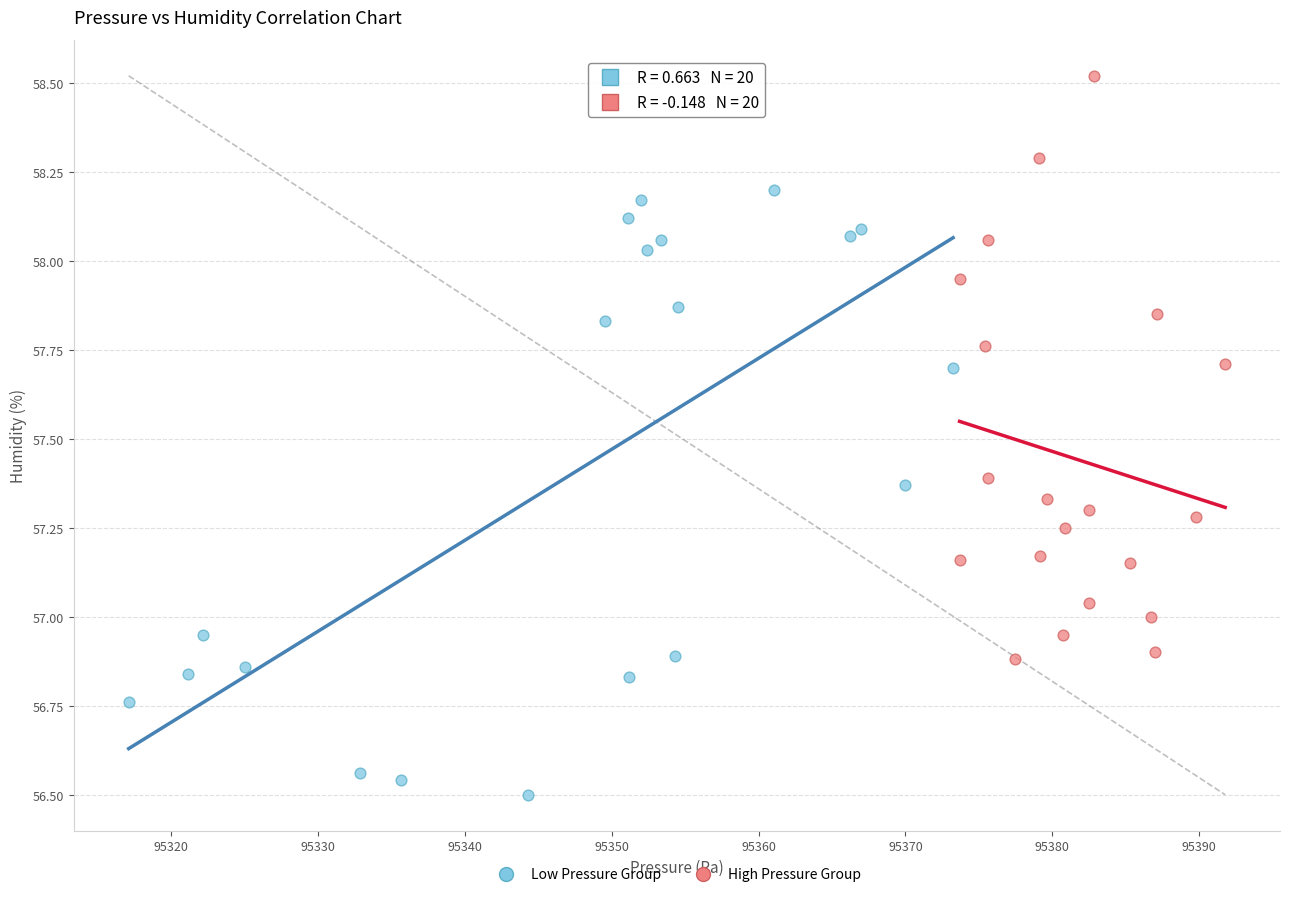

Which series contains the highest Y value?

High Pressure Group